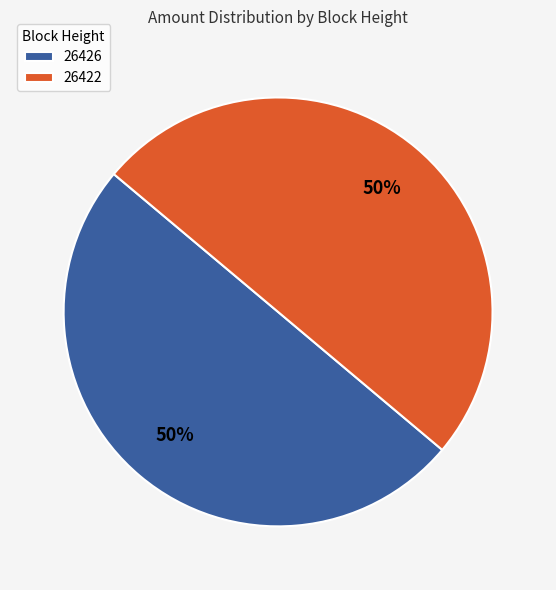

How many slices are in this pie chart?

2